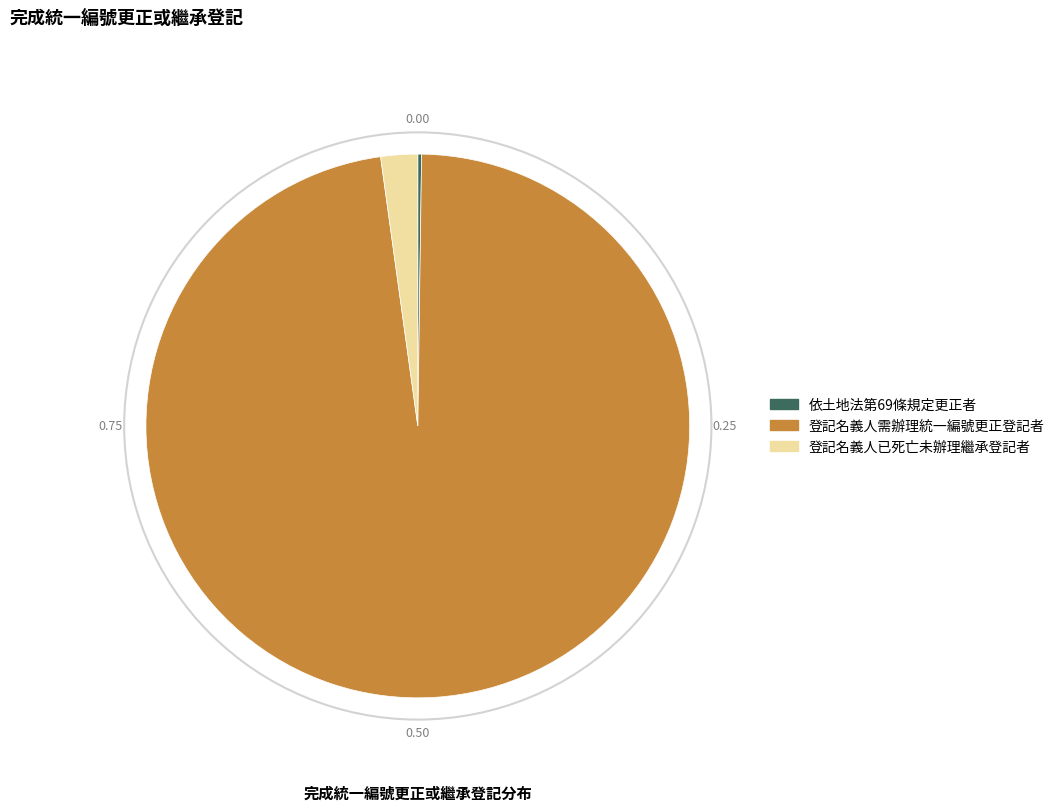

Which category accounts for the majority?

登記名義人需辦理統一編號更正登記者